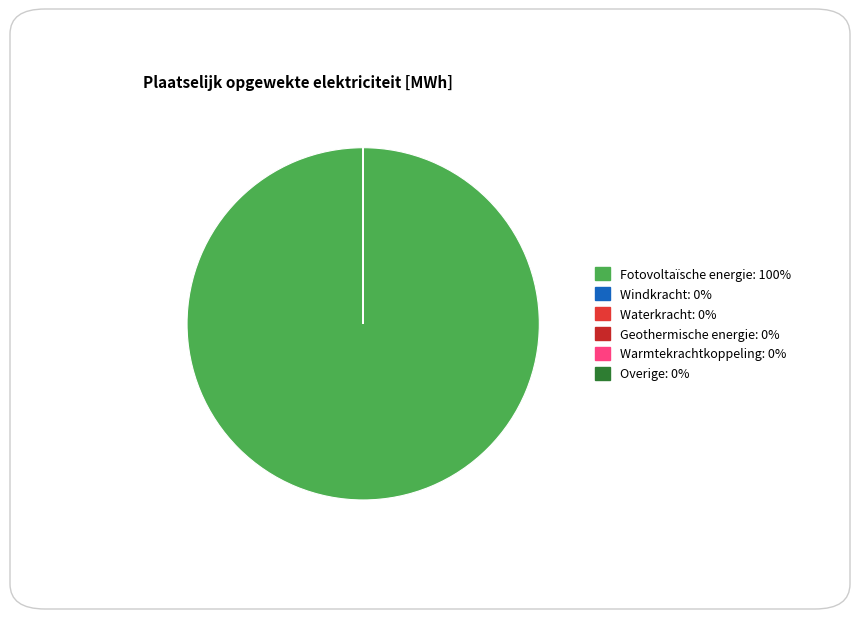

Which has a higher value, Overige or Waterkracht?

Overige